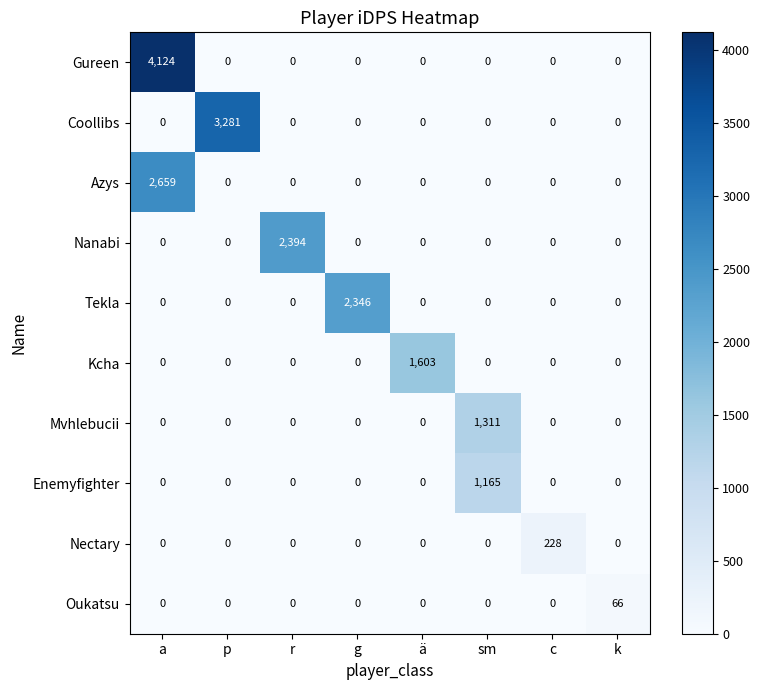

How many distinct data groups are displayed?

10